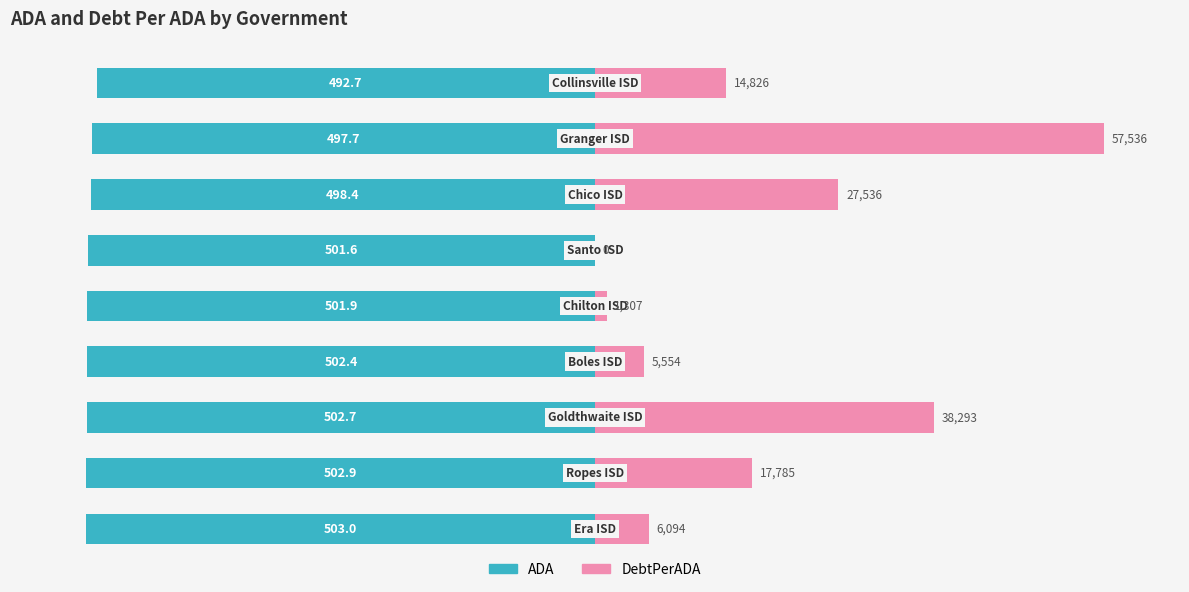

True or false: ADA has a value of -169.3 at 2.

False